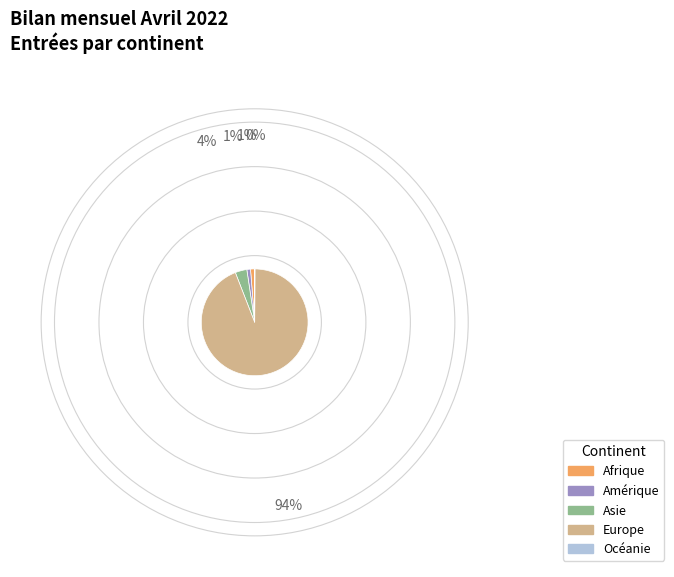

Is there a majority slice in this chart?

Yes